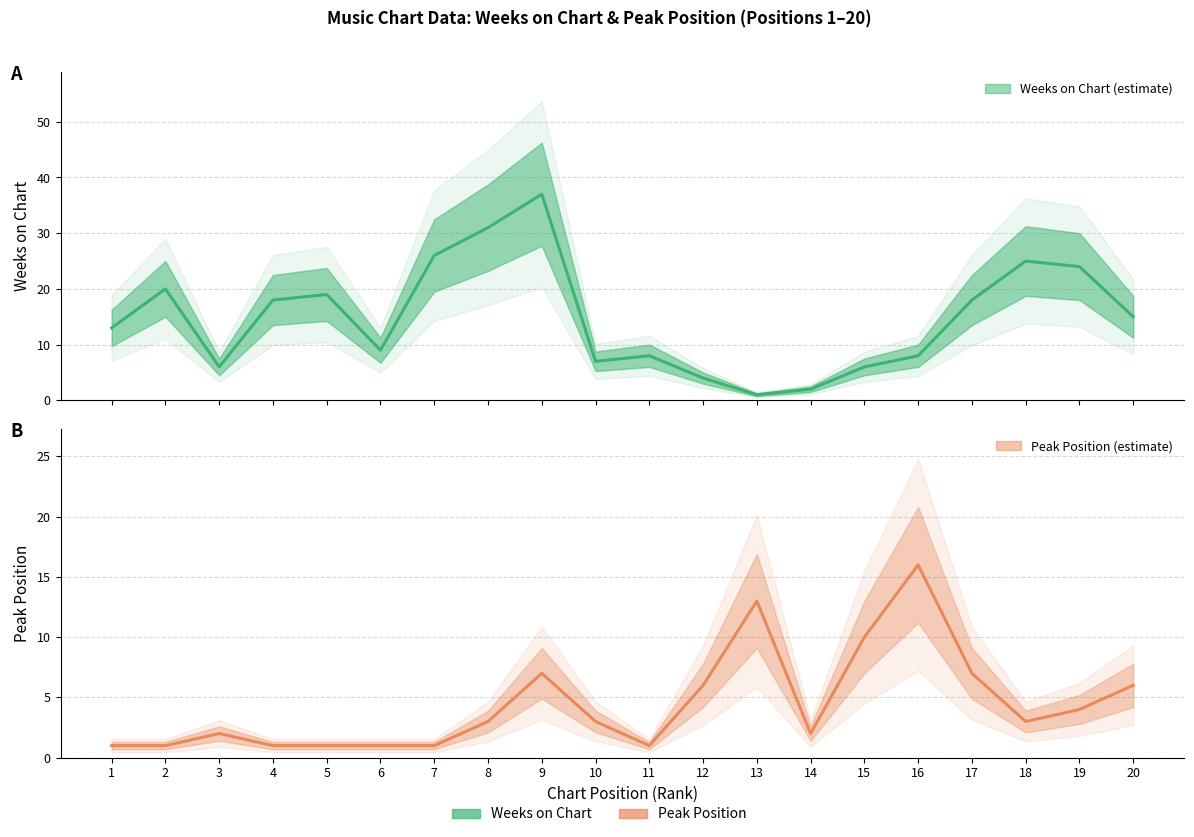

How many interior local peaks does the Peak Position series have?

4